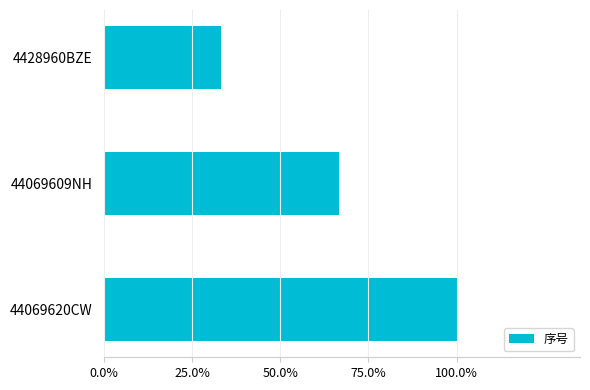

List the labels in order of value, smallest first.

4428960BZE, 44069609NH, 44069620CW